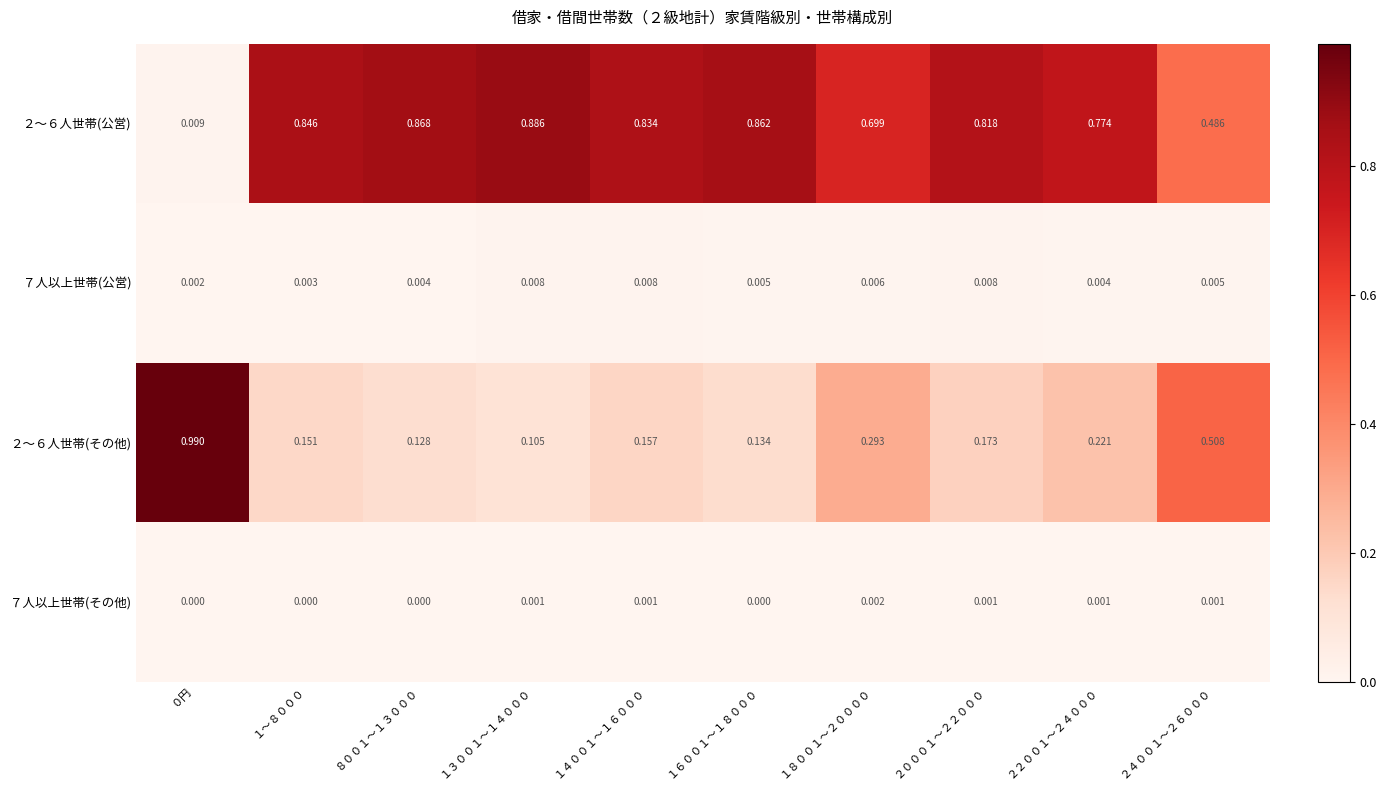

How many data points does each series have?

10